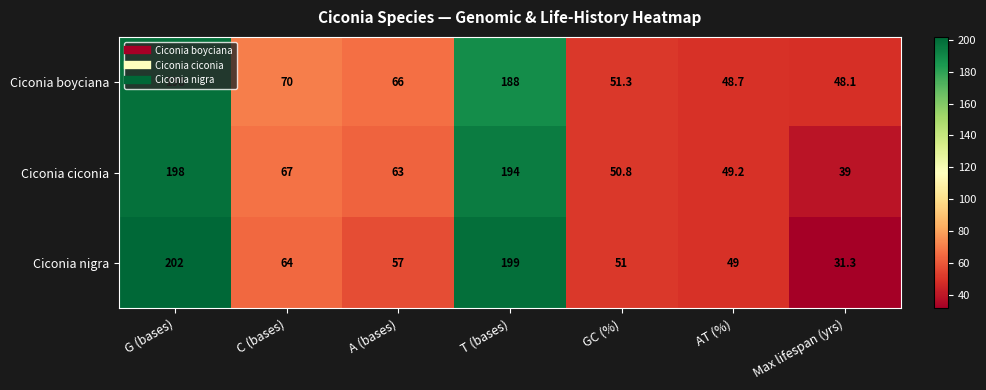

Is it true that Ciconia nigra equals 69.4 at AT (%)?

False